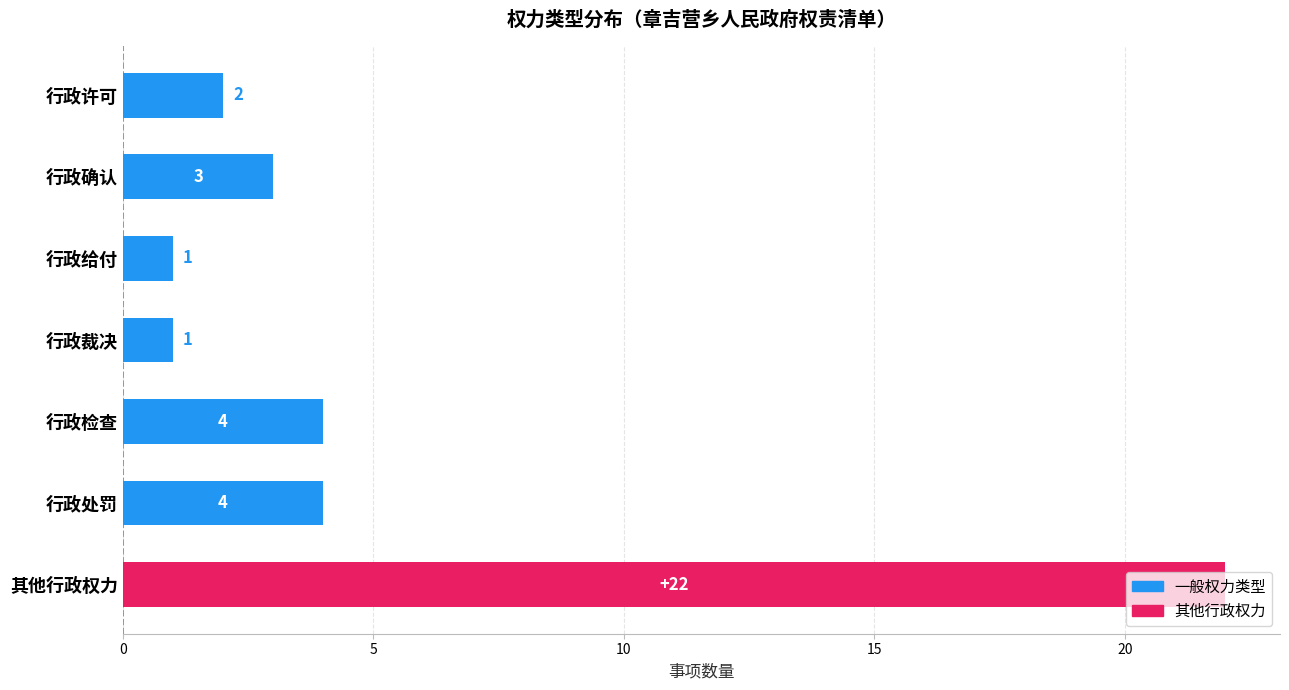

What is the change in value from 行政许可 to 行政确认?

+1